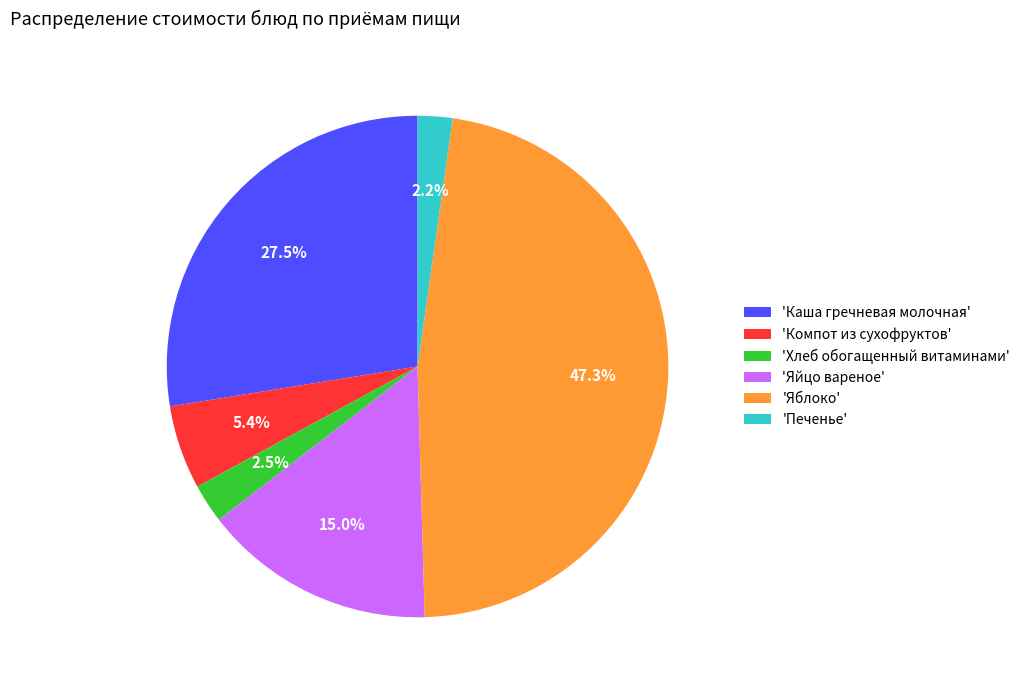

Which has a higher value, 'Каша гречневая молочная' or 'Компот из сухофруктов'?

'Каша гречневая молочная'